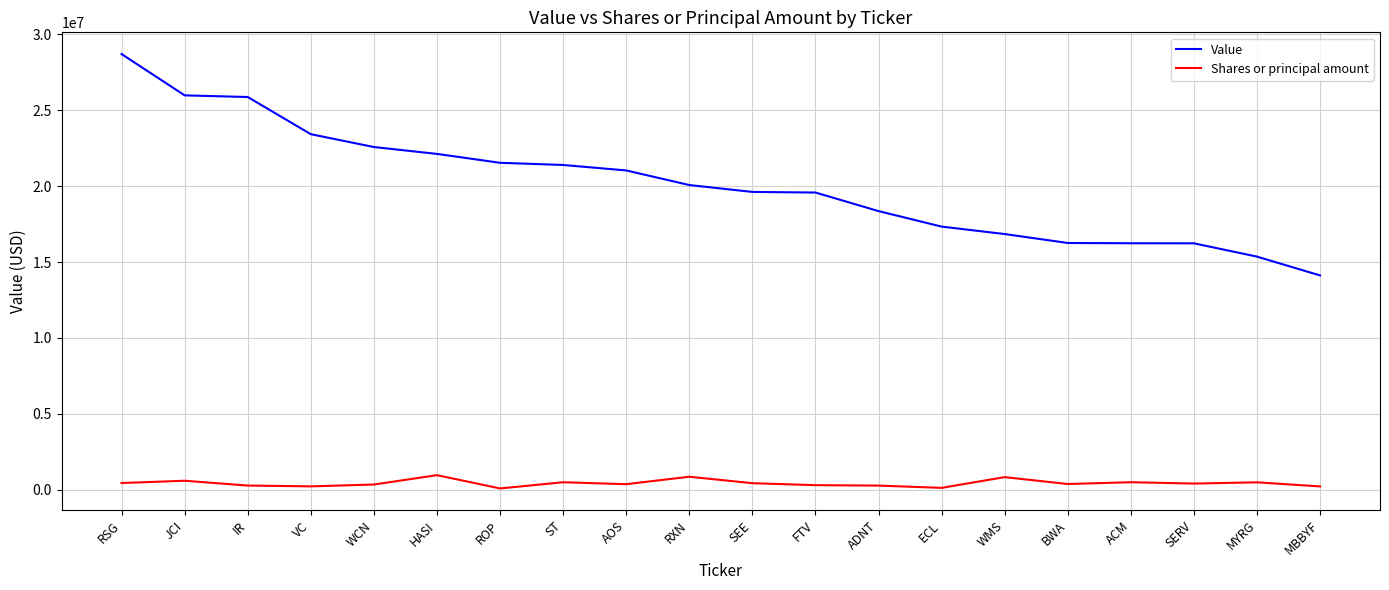

Is it true that Value equals 7728488 at ACM?

False